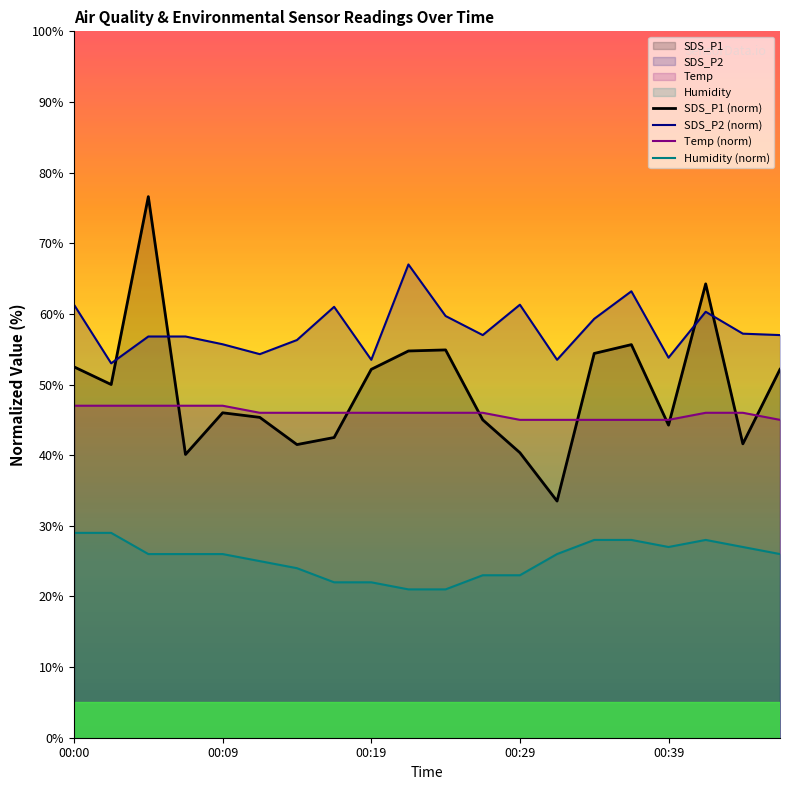

How many values in the Temp (norm) series exceed 46?

14